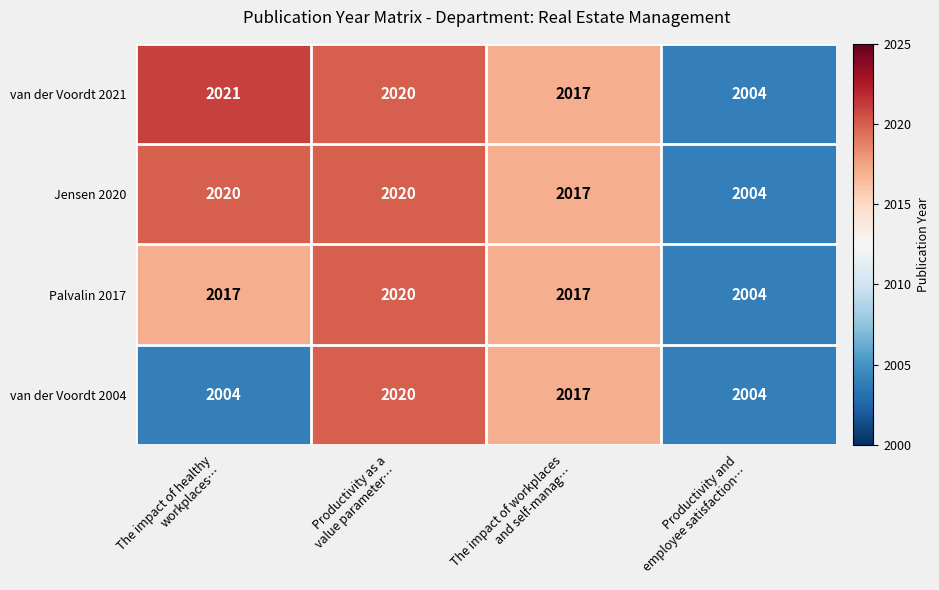

Count the Palvalin 2017 values in the range 2017 to 2020.

3